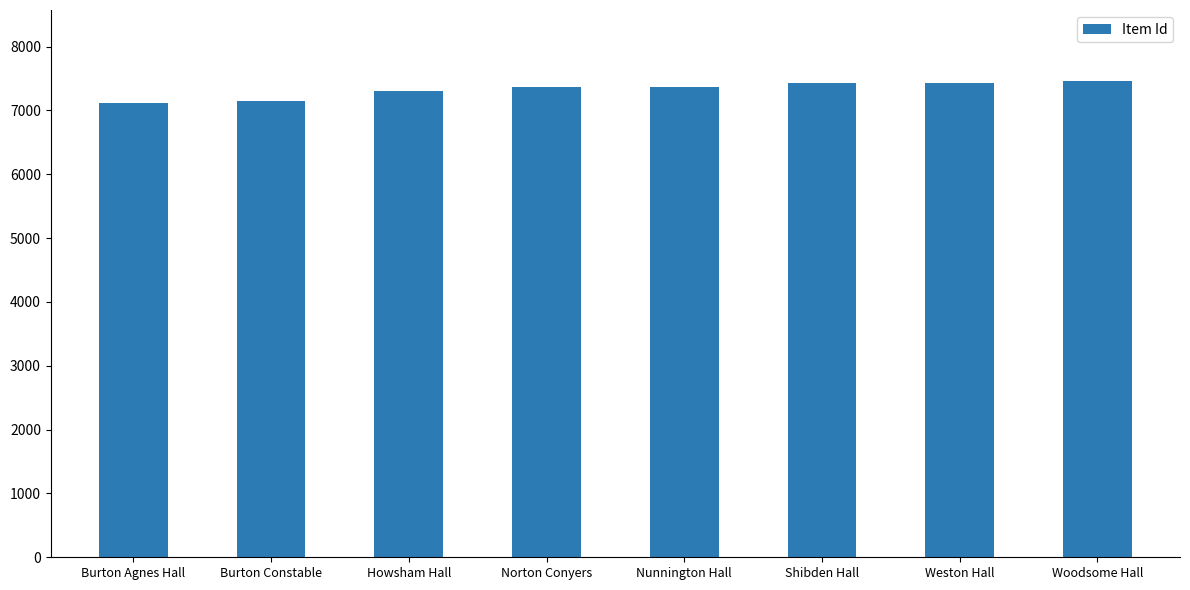

The value at Howsham Hall is 7307. True or false?

True